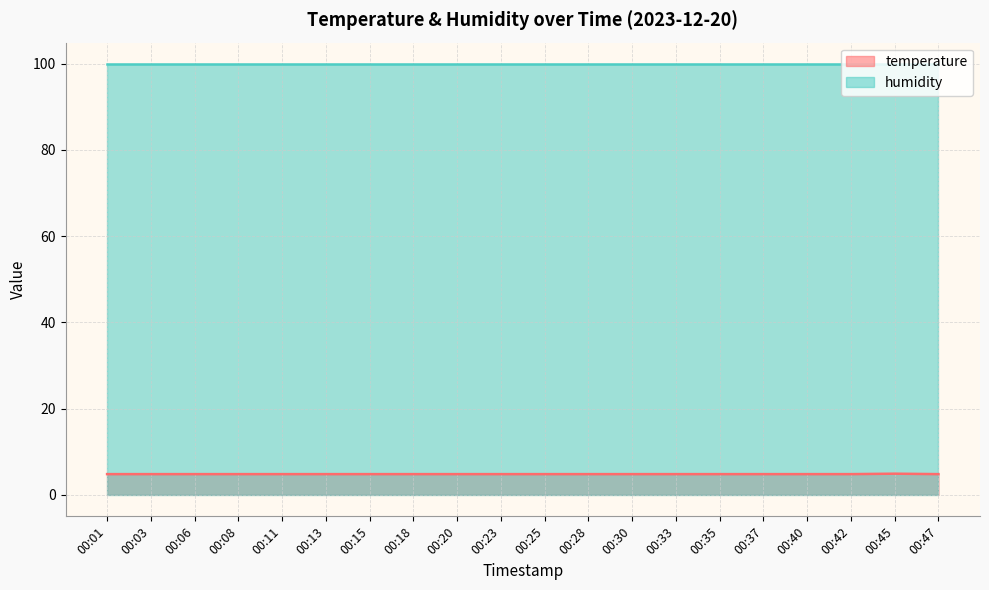

Count the number of data series in this chart.

2